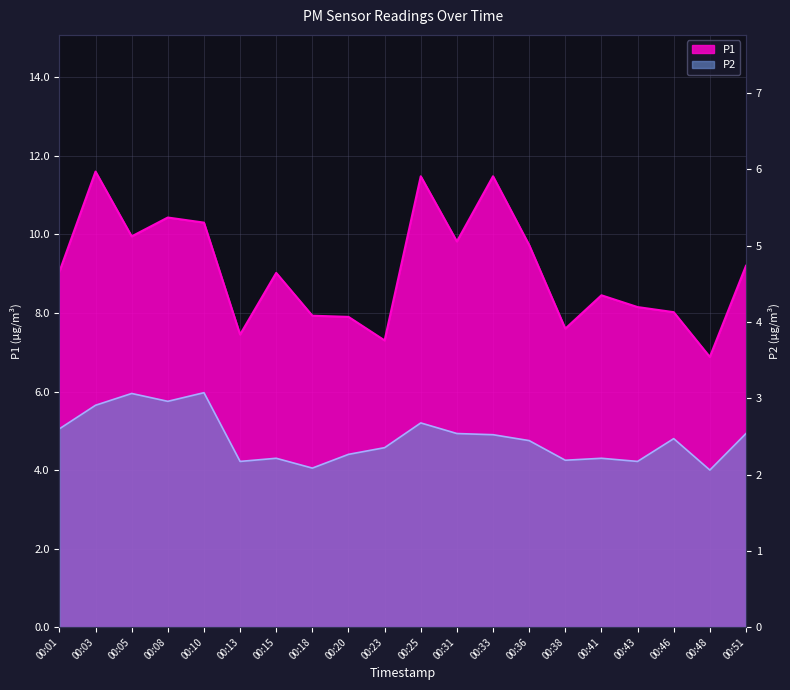

What is the spread (max minus min) of values at 00:13?

3.2